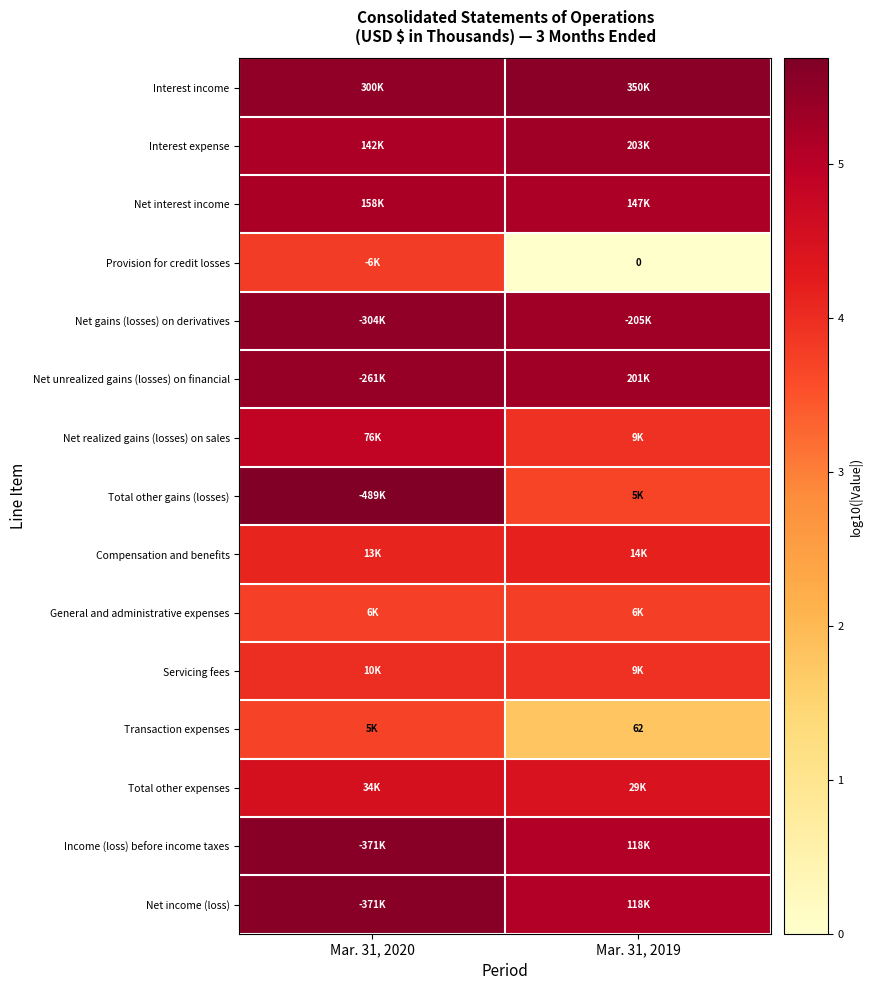

At how many categories does at least one series exceed 0?

2